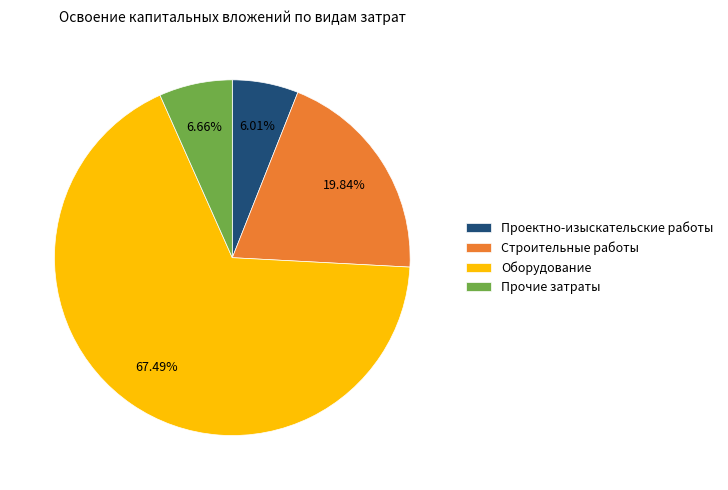

What is the largest slice in the pie chart?

Оборудование